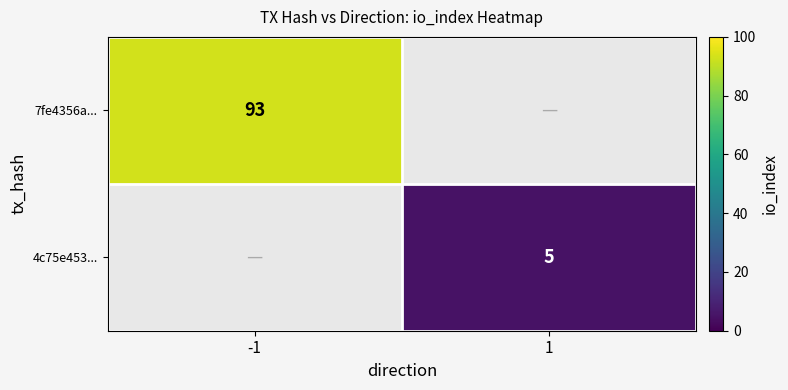

True or false: 7fe4356a... has a value of 59 at -1.

False